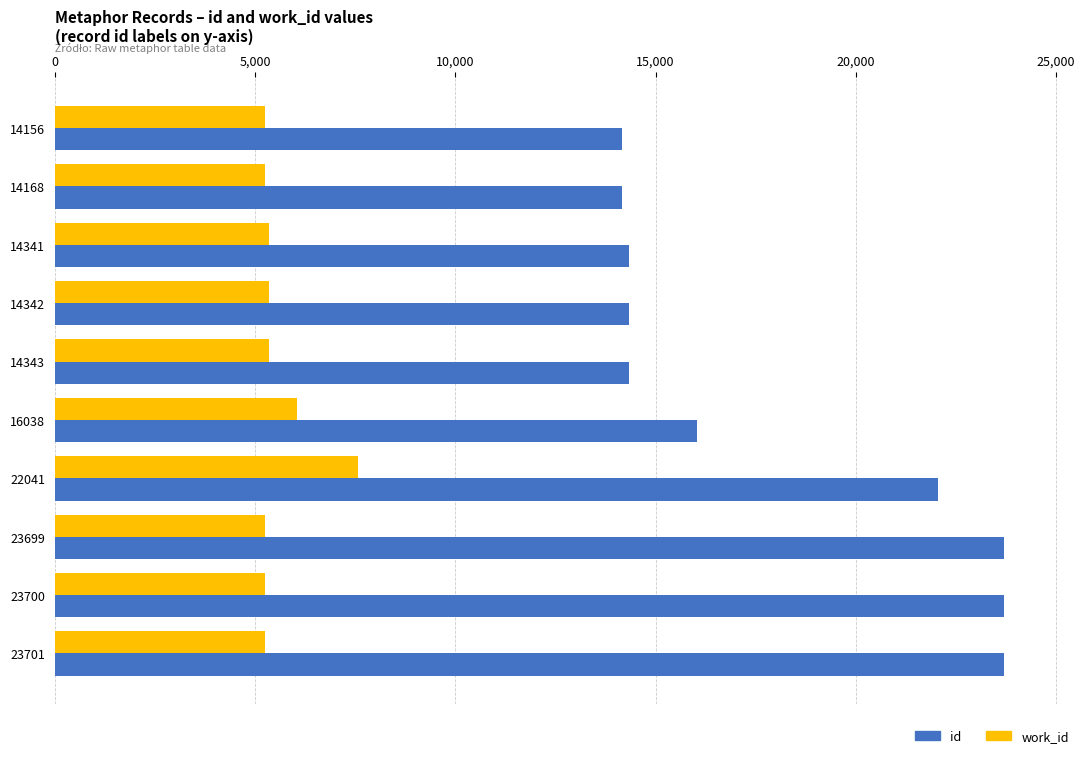

Rank the series by their average value, from lowest to highest.

work_id, id